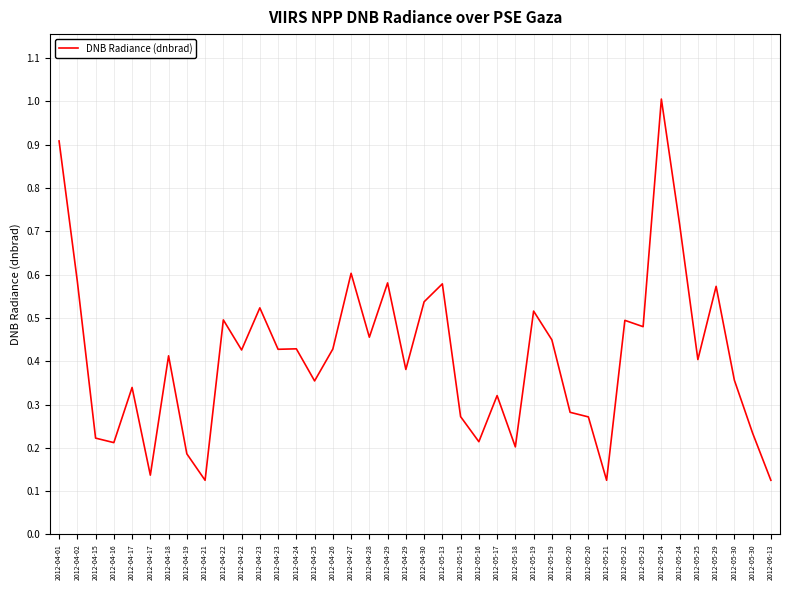

Does the chart have visible grid lines?

Yes